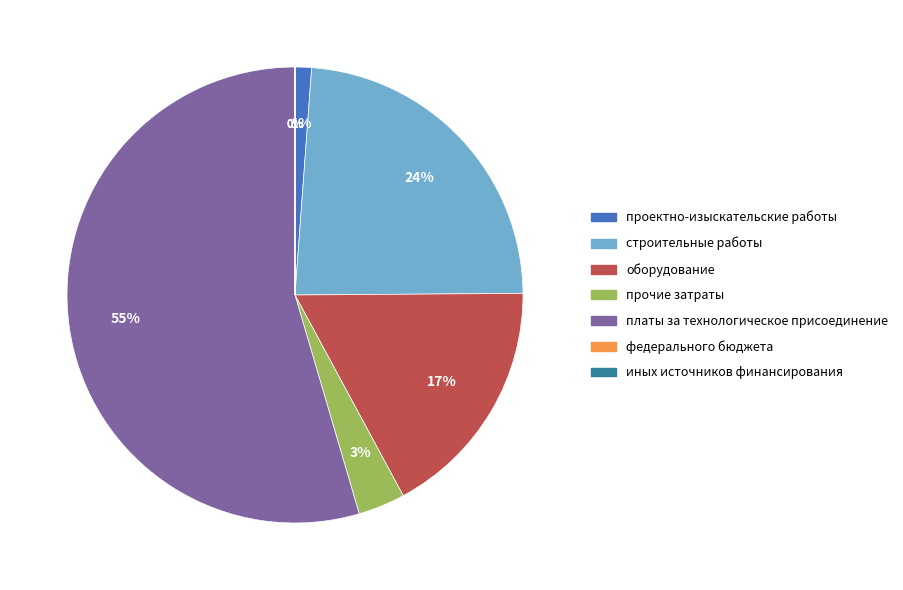

Which slice is the largest?

платы за технологическое присоединение